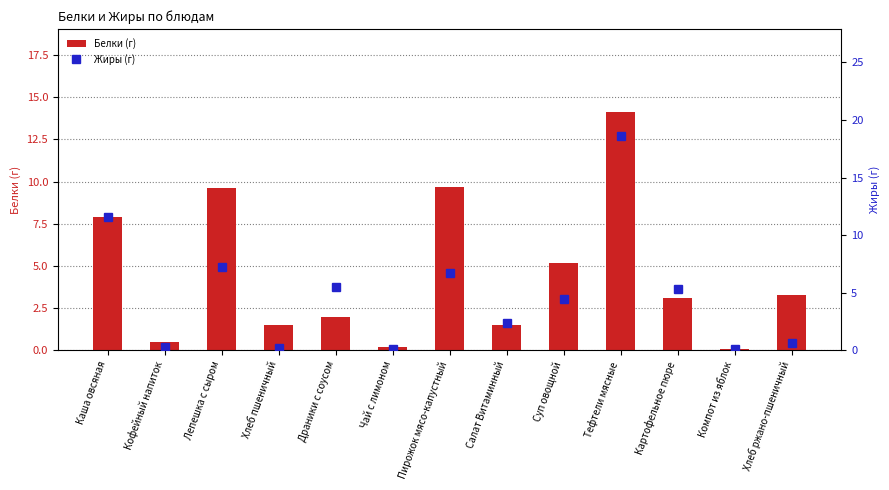

True or false: Жиры (г) has a value of 16.4 at Каша овсяная.

False